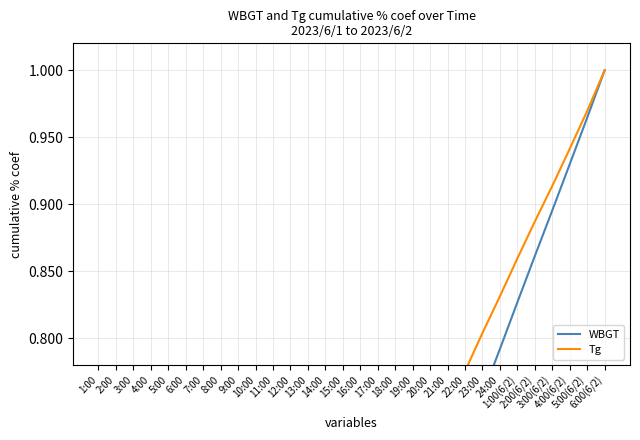

List the labels in order of Tg value, largest first.

6:00(6/2), 5:00(6/2), 4:00(6/2), 3:00(6/2), 2:00(6/2), 1:00(6/2), 24:00, 23:00, 22:00, 21:00, 20:00, 19:00, 18:00, 17:00, 16:00, 15:00, 14:00, 13:00, 12:00, 11:00, 10:00, 9:00, 8:00, 7:00, 6:00, 5:00, 4:00, 3:00, 2:00, 1:00